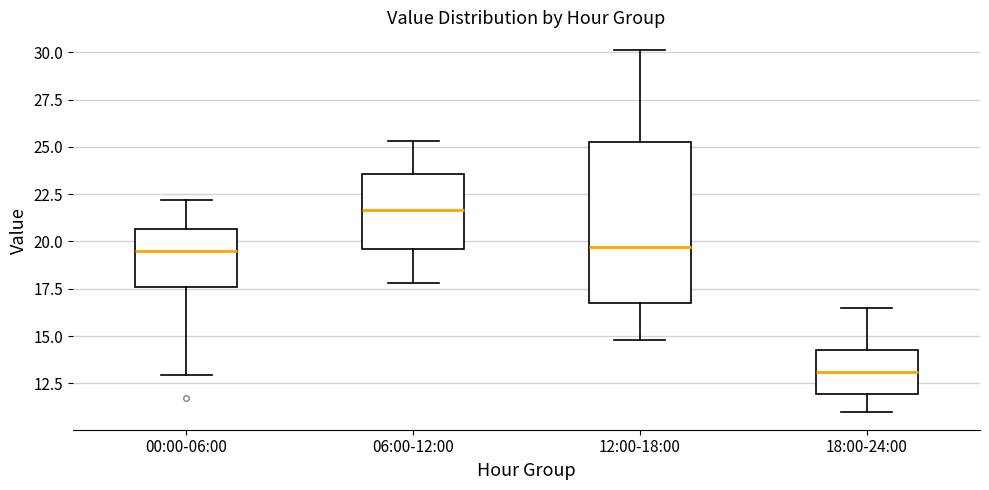

Reading left to right, transcribe this box plot: for each box, give where its median line is, the range the box spans, and where its two whiskers end, as read against the y-axis. The values are not printed on the chart, so give them approximately, as read against the axis.

00:00-06:00: median 19.5, box 17.5 to 20.5, whiskers 13.0 to 22.0
06:00-12:00: median 21.5, box 19.5 to 23.5, whiskers 18.0 to 25.5
12:00-18:00: median 19.5, box 17.0 to 25.5, whiskers 15.0 to 30.0
18:00-24:00: median 13.0, box 12.0 to 14.5, whiskers 11.0 to 16.5